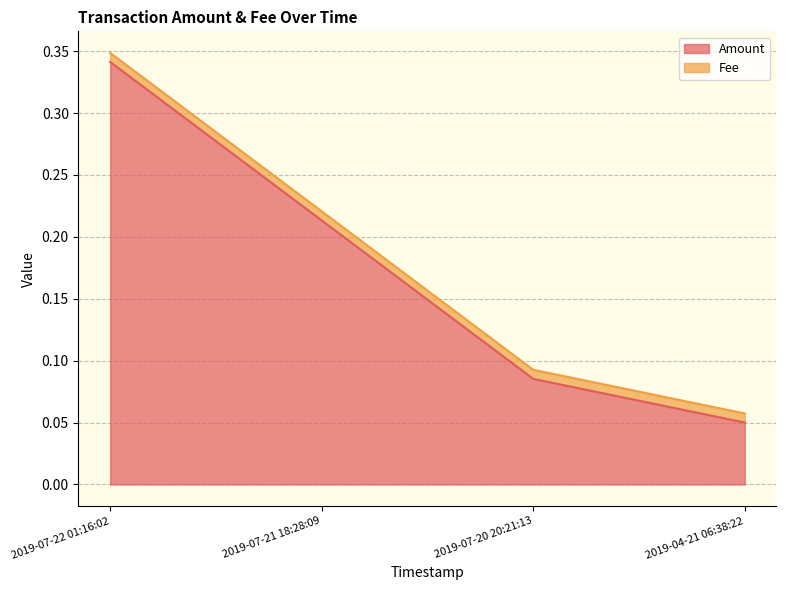

What is the label of the 2nd point from the left?

2019-07-21 18:28:09